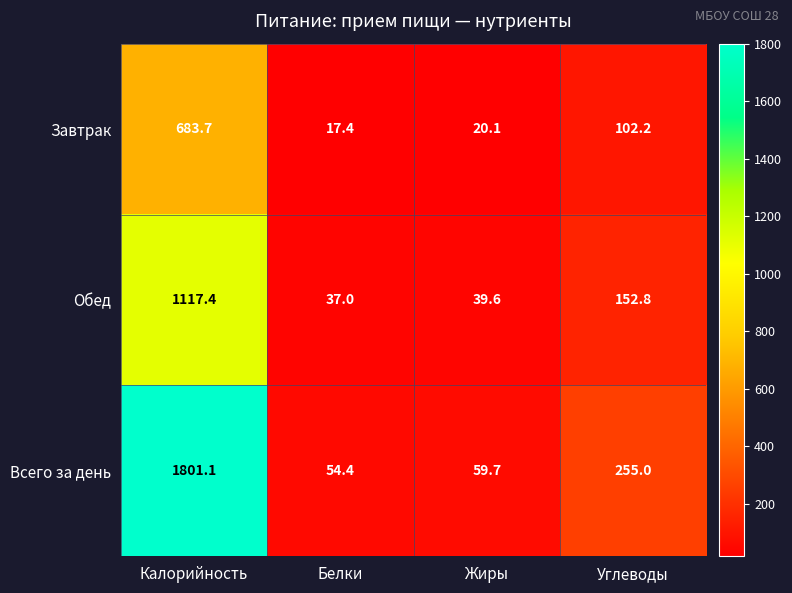

What is the total value across all series at Жиры?

119.4